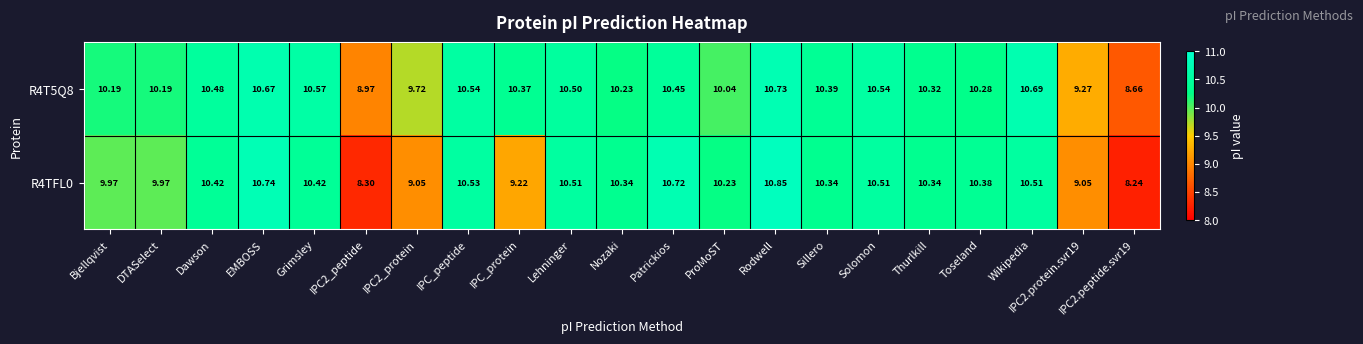

List the series in order of their overall mean, highest first.

R4T5Q8, R4TFL0